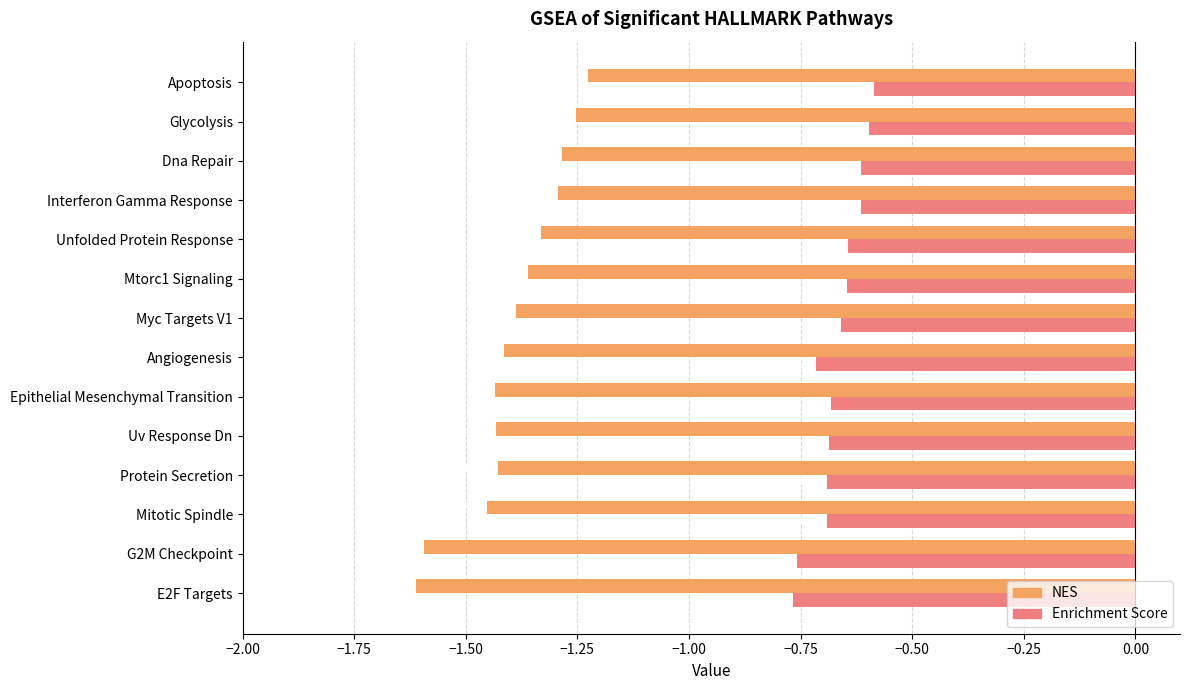

At which category is the sum across all series the highest?

Apoptosis